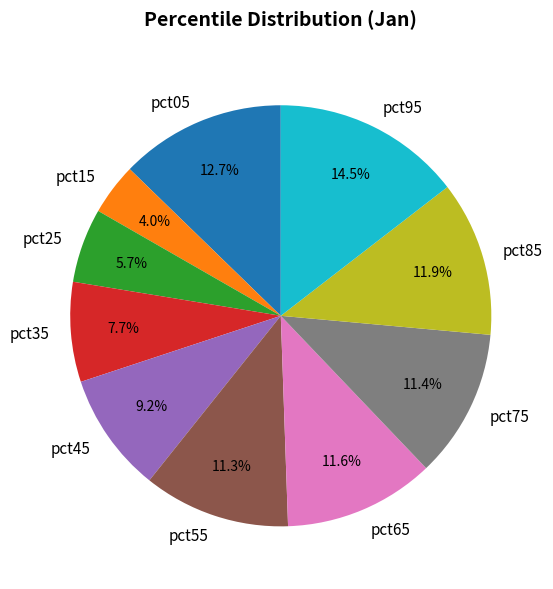

How many slices are in this pie chart?

10